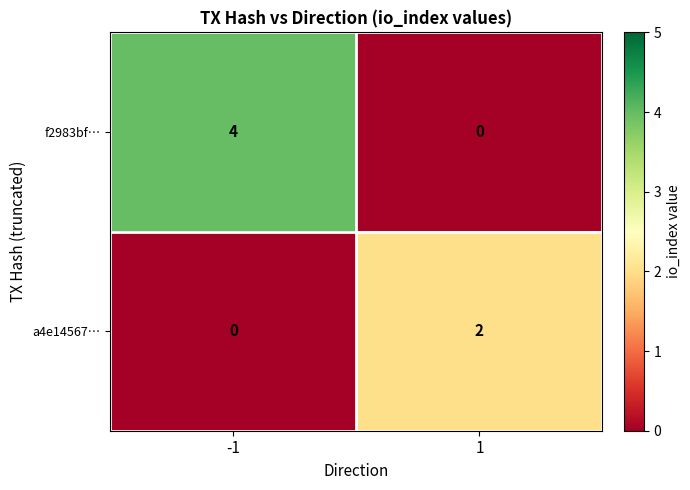

True or false: a4e14567… has a value of 3 at 1.

False